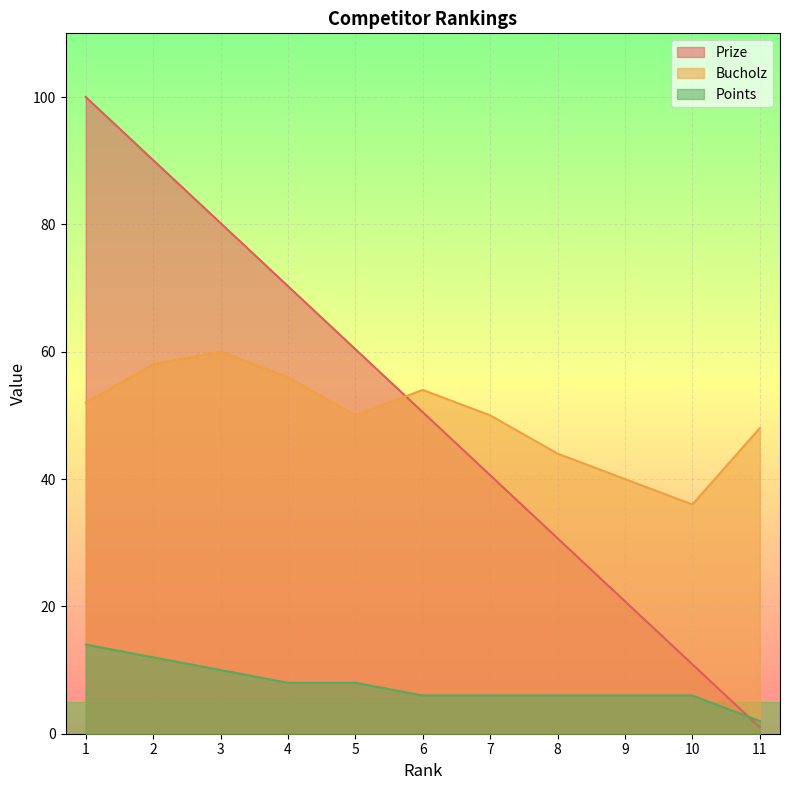

Which series has the largest total across all categories?

Prize